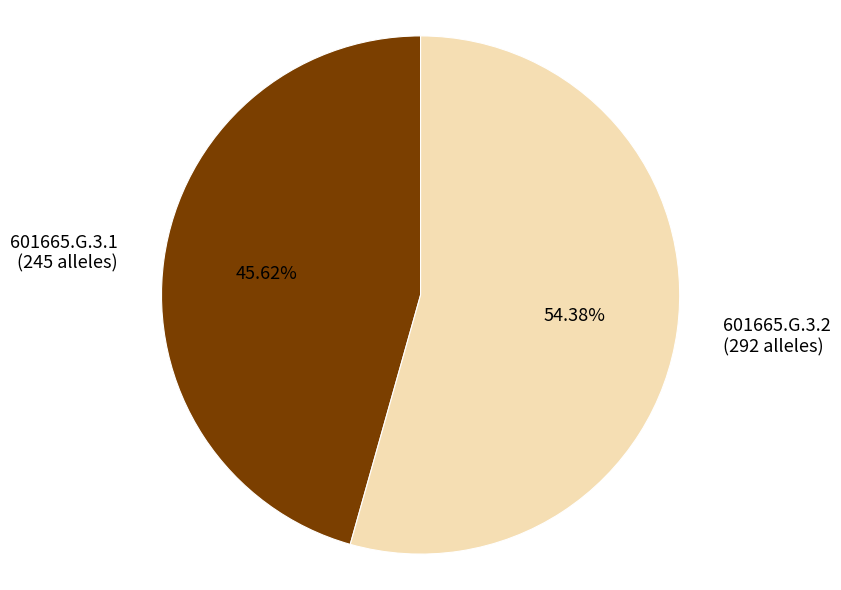

What is the largest slice in the pie chart?

601665.G.3.2